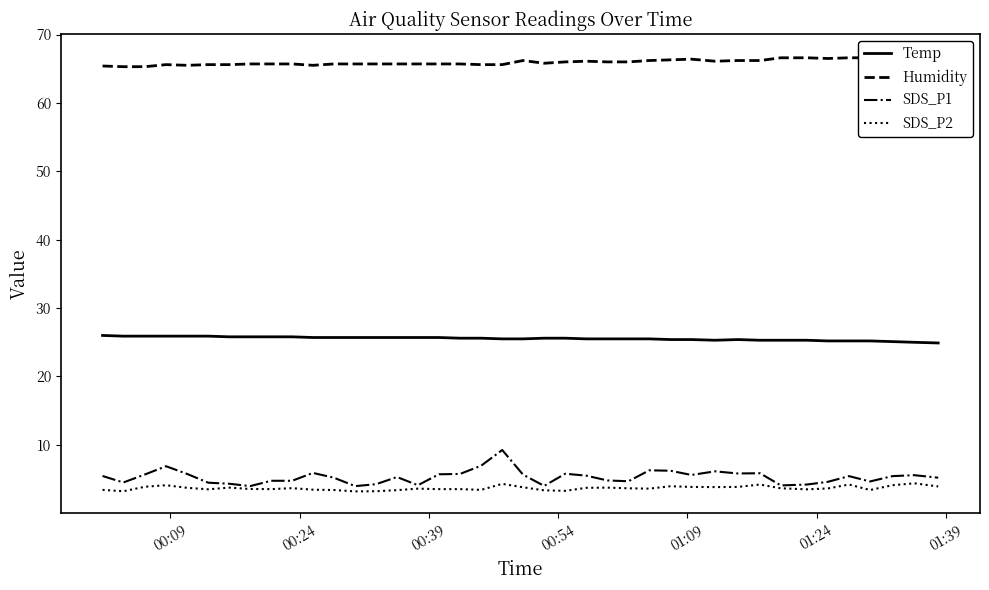

True or false: SDS_P2 and Temp cross at least once.

False